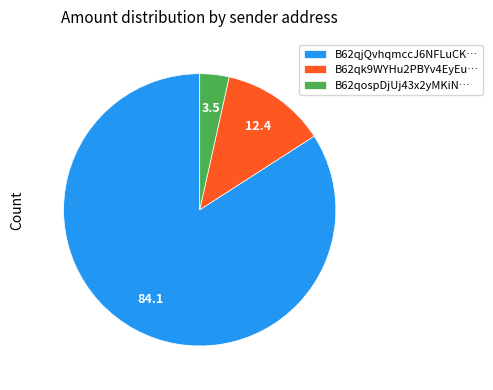

Which has a higher value, B62qk9WYHu2PBYv4EyEu… or B62qjQvhqmccJ6NFLuCK…?

B62qjQvhqmccJ6NFLuCK…